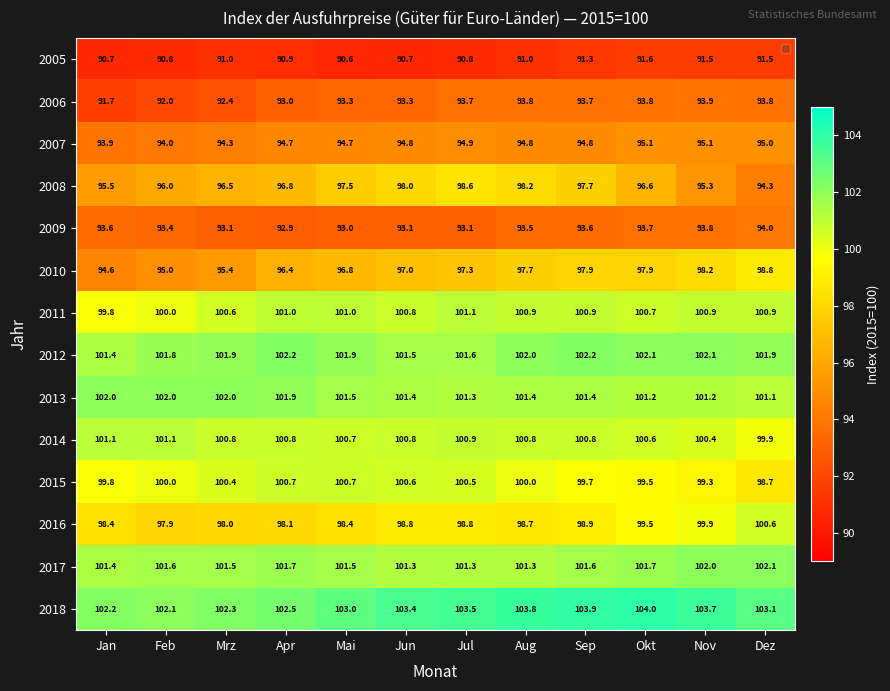

What is the greatest value displayed?

104.0